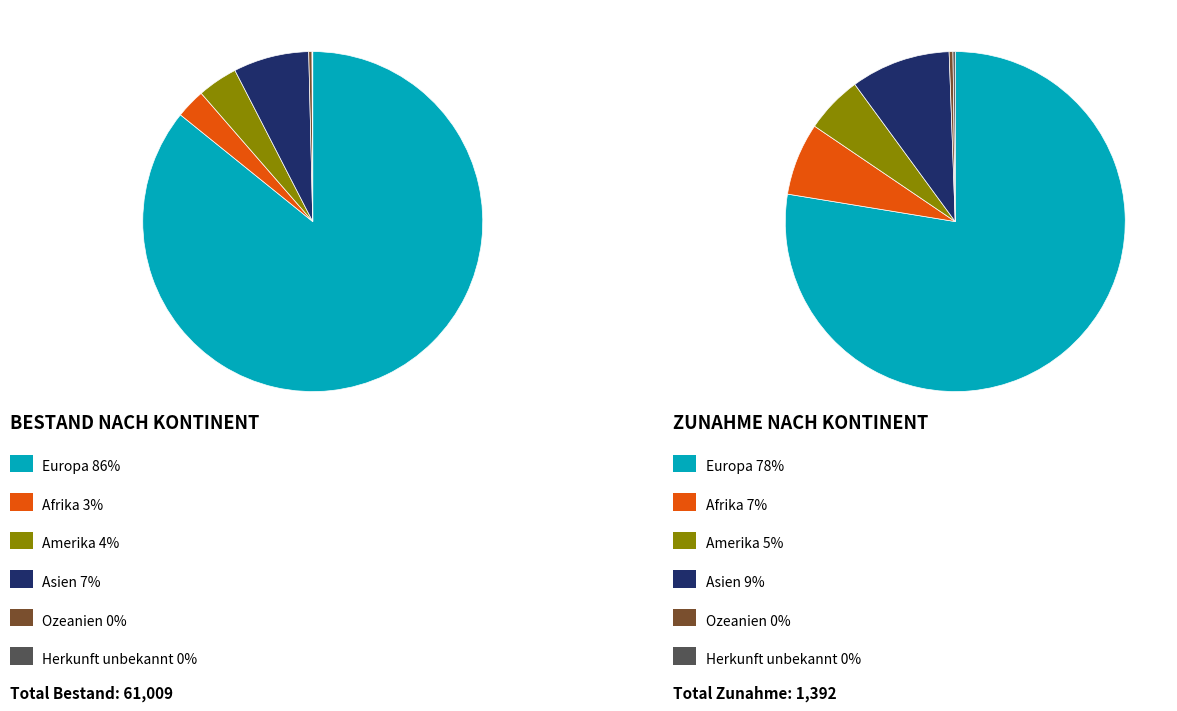

What portion of the pie excludes Amerika?

96.2%